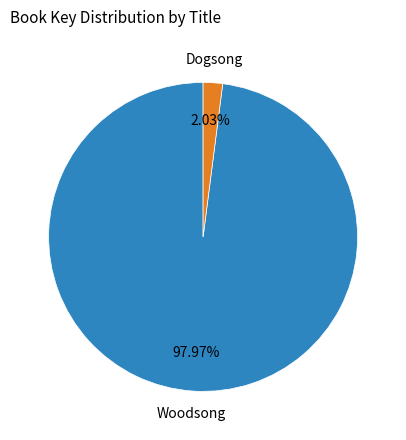

Which category has the biggest portion of the pie?

Woodsong